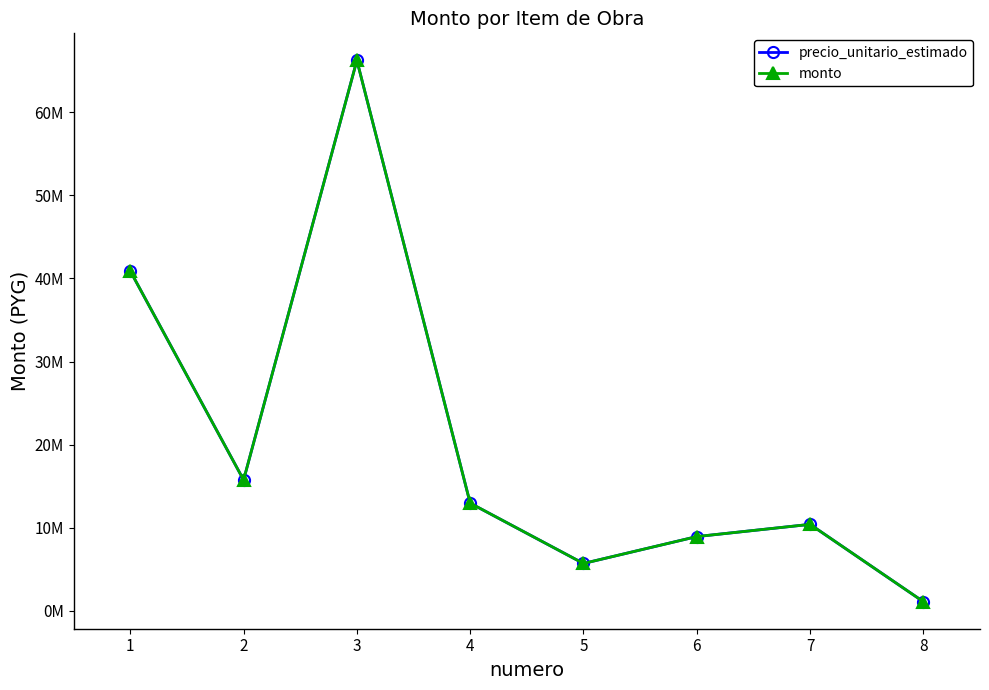

Does the chart have visible grid lines?

No